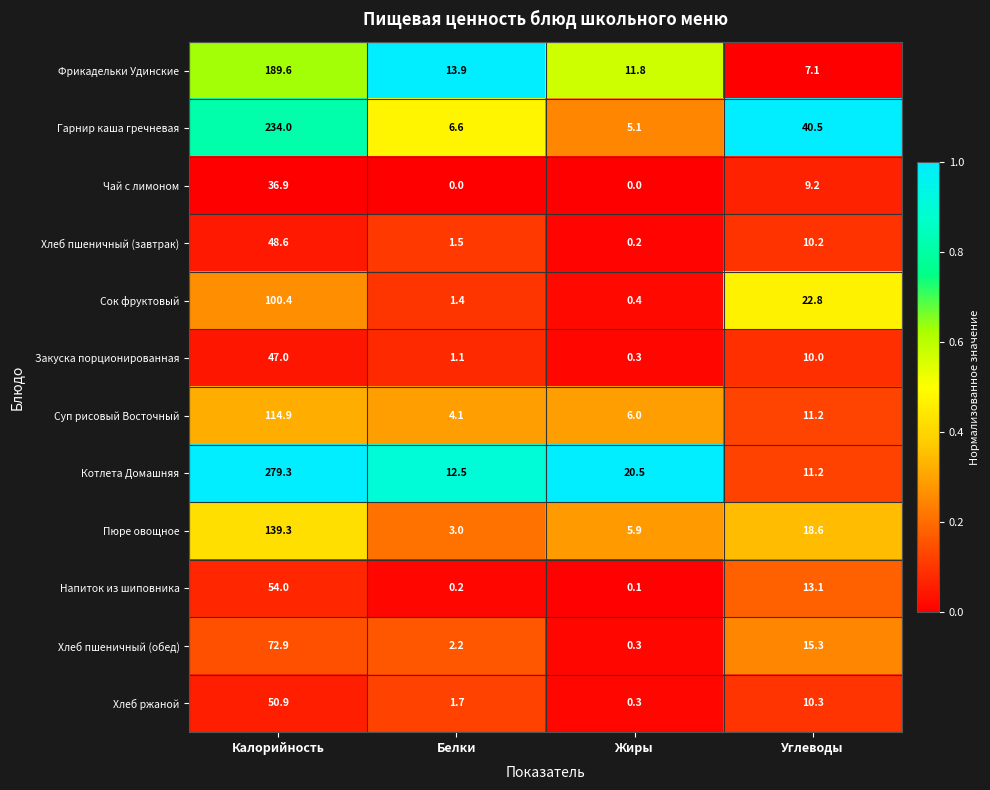

Where is Хлеб пшеничный (обед) nearest to the value 36?

Углеводы